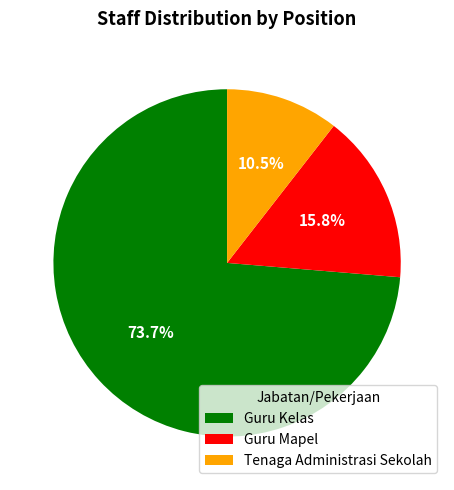

Which has a higher value, Guru Mapel or Tenaga Administrasi Sekolah?

Guru Mapel